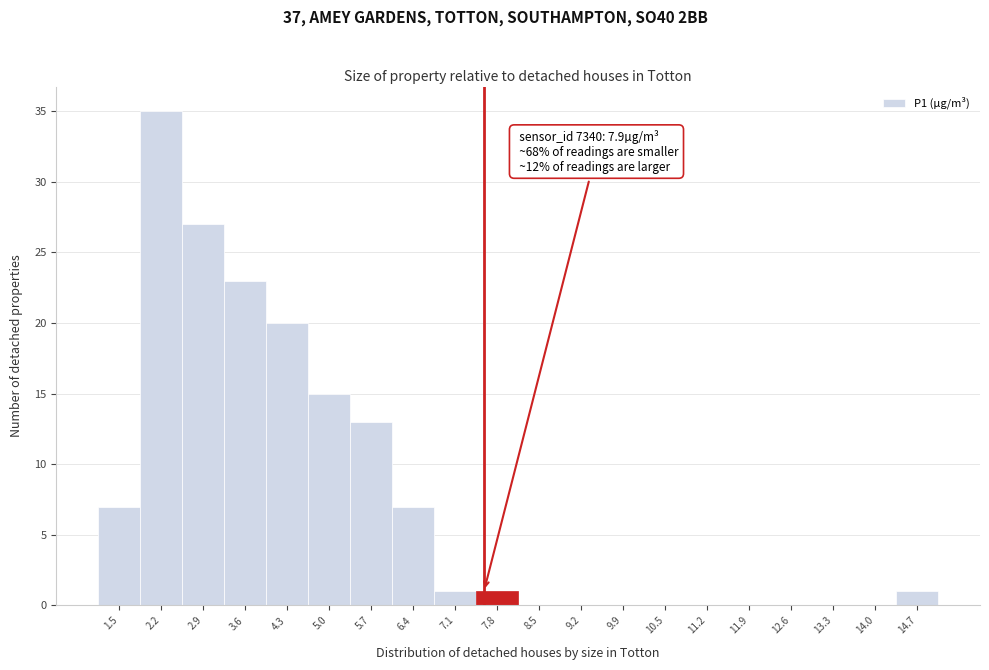

Reading left to right, extract all data points from this chart.

1.5=7	2.2=35	2.9=27	3.6=23	4.3=20	5.0=15	5.7=13	6.4=7	7.1=1	7.8=1	8.5=0	9.2=0	9.9=0	10.5=0	11.2=0	11.9=0	12.6=0	13.3=0	14.0=0	14.7=1